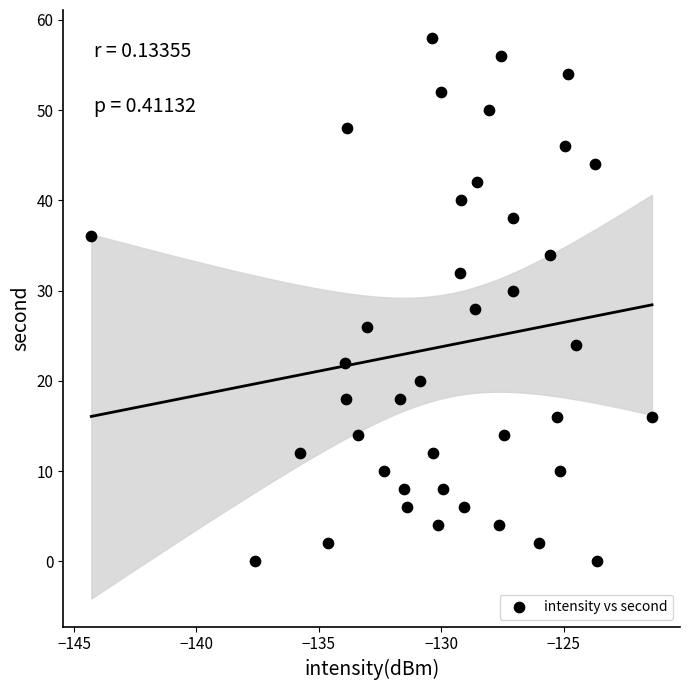

What is the range of Y values (max minus min)?

58